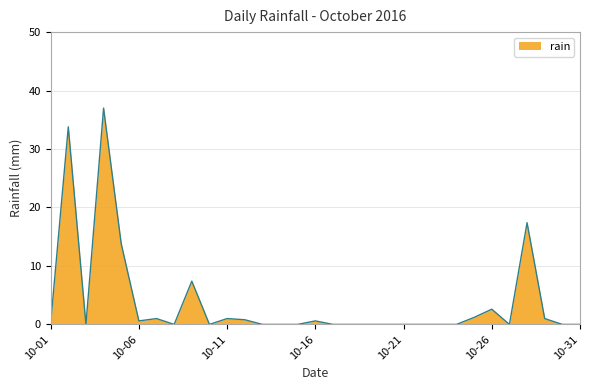

What is the difference between the maximum and minimum values?

37.0